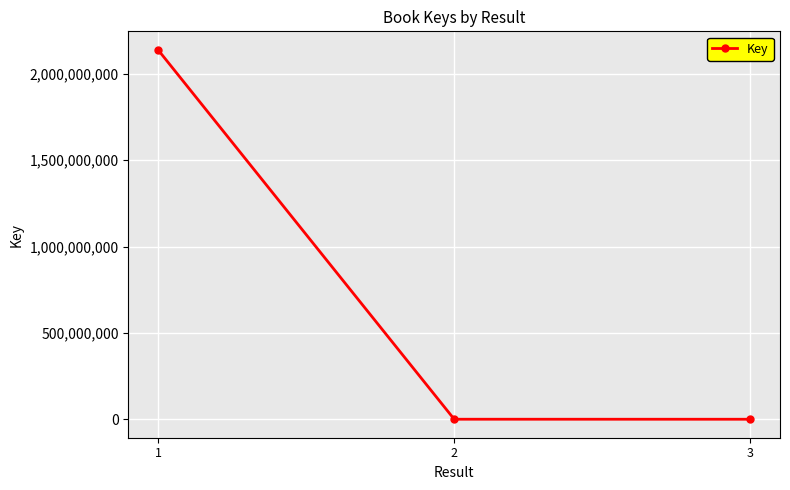

What is the difference between the maximum and minimum values?

2136504108